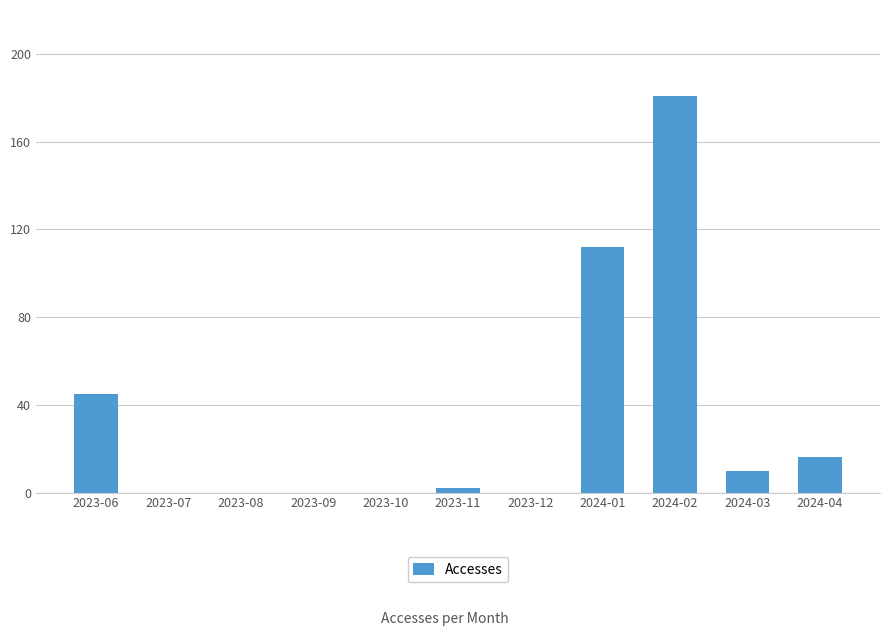

What is the approximate value at 2024-01, to the nearest 5?

110